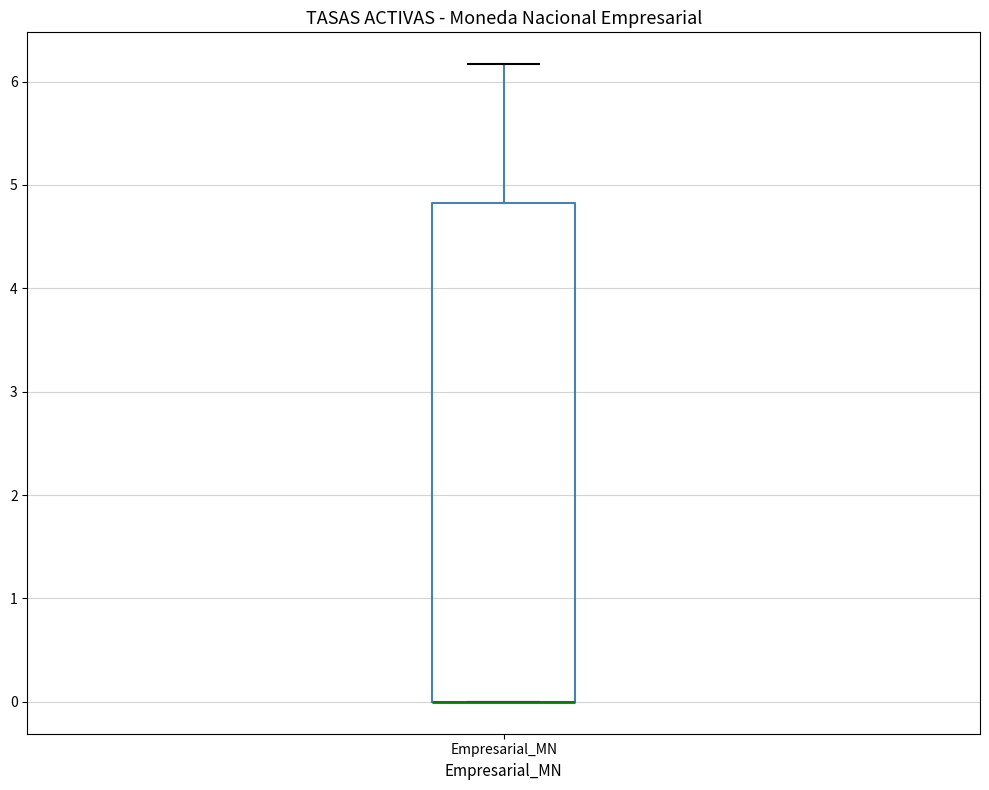

Where is the upper edge of the box for Empresarial_MN on the y-axis? The values are not printed on the chart, so give them approximately, as read against the axis.

4.8